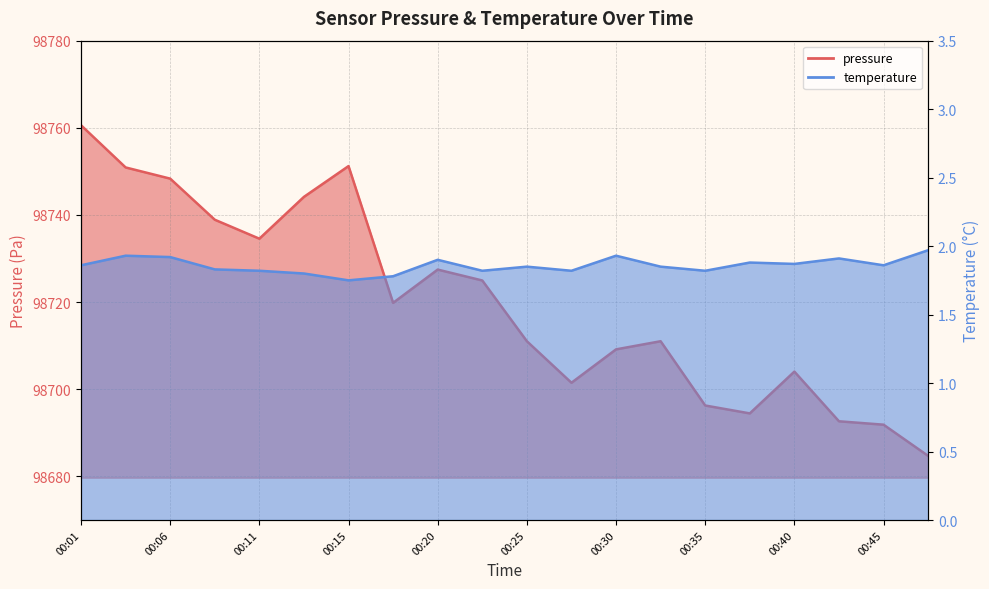

Does the chart display data point markers on the line(s)?

No